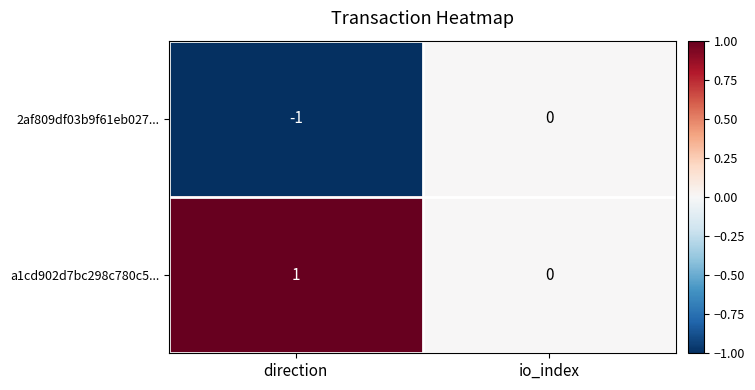

How many distinct data groups are displayed?

2